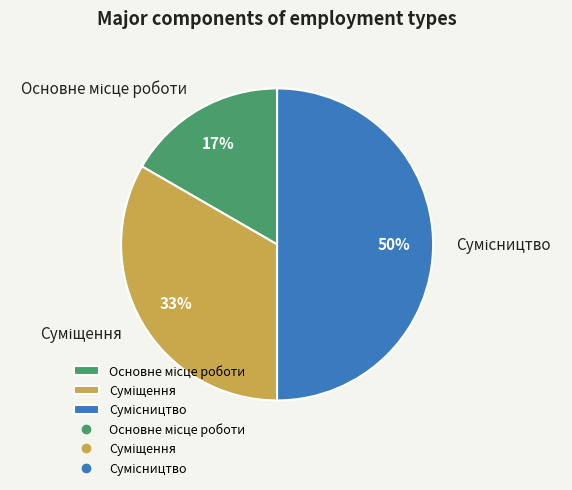

To the nearest percent, what is the average slice percentage?

33%